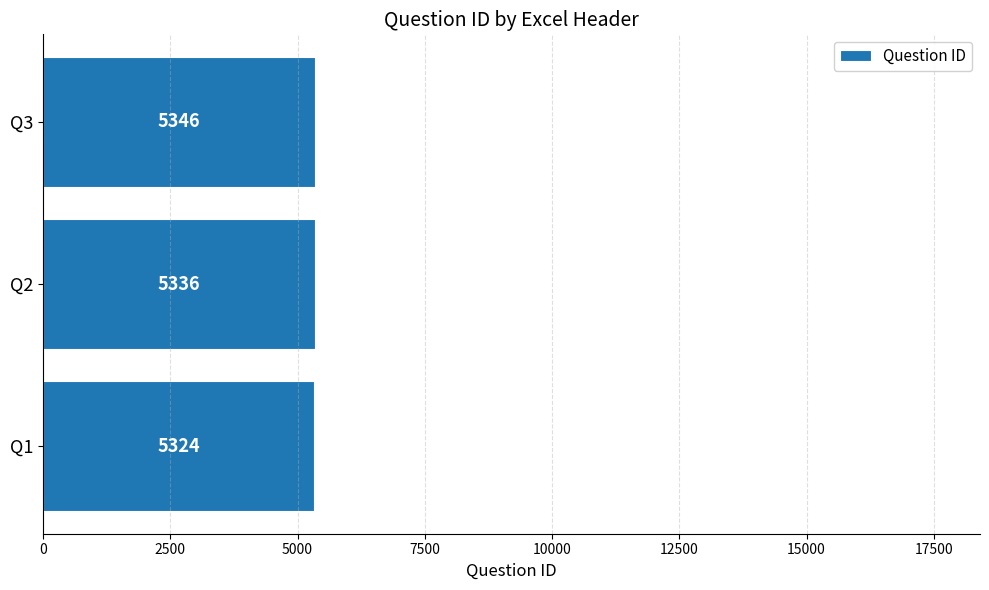

The value at Q1 is 8400. True or false?

False